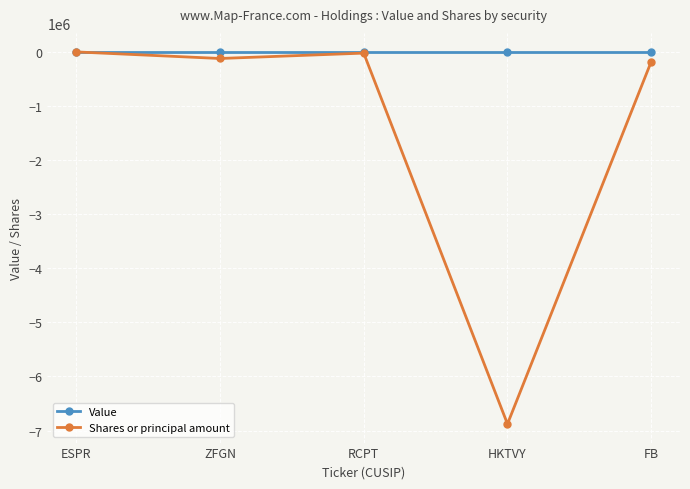

What is the label of the 2nd point from the left?

ZFGN